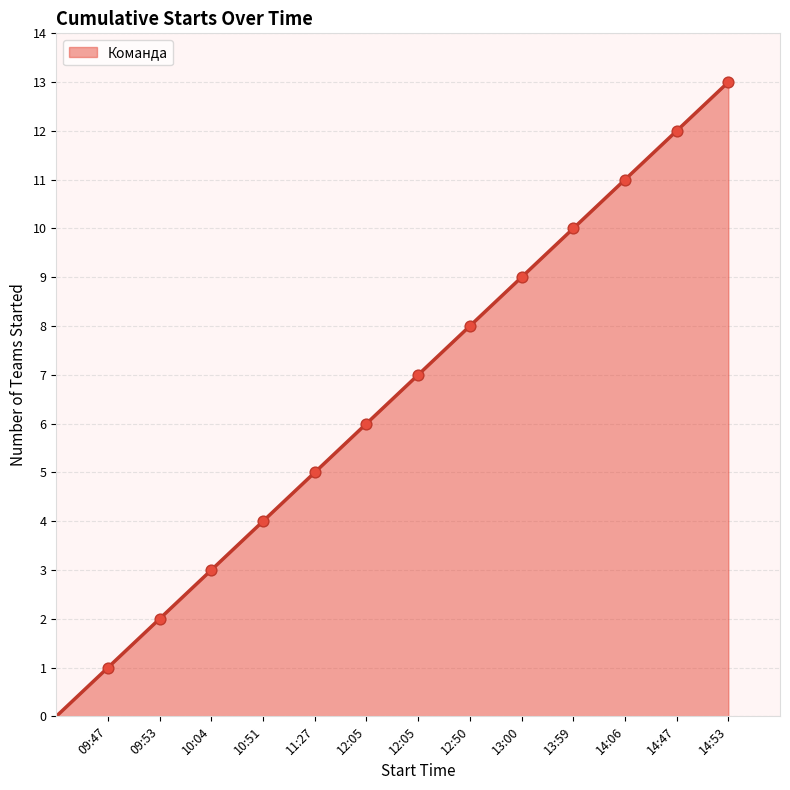

What is the greatest value displayed?

13